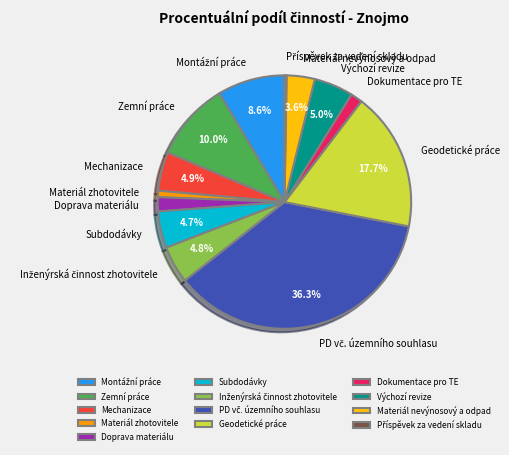

Combined, do Dokumentace pro TE and Doprava materiálu account for over 50%?

No